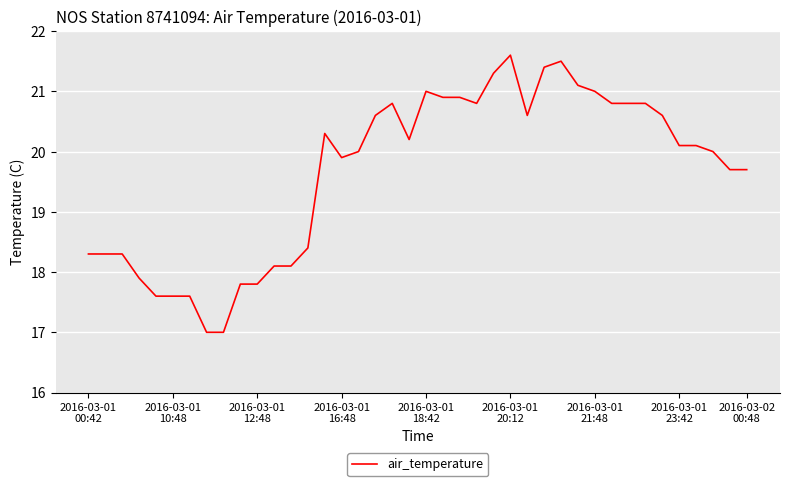

What is the greatest value displayed?

21.6